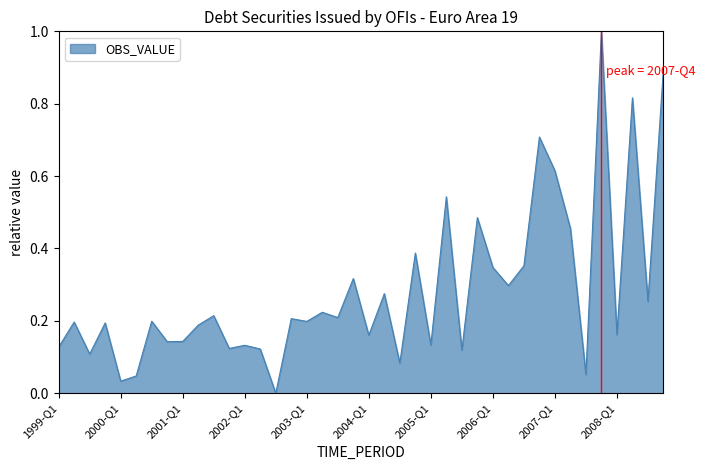

What is the difference between the maximum and minimum values?

1.0